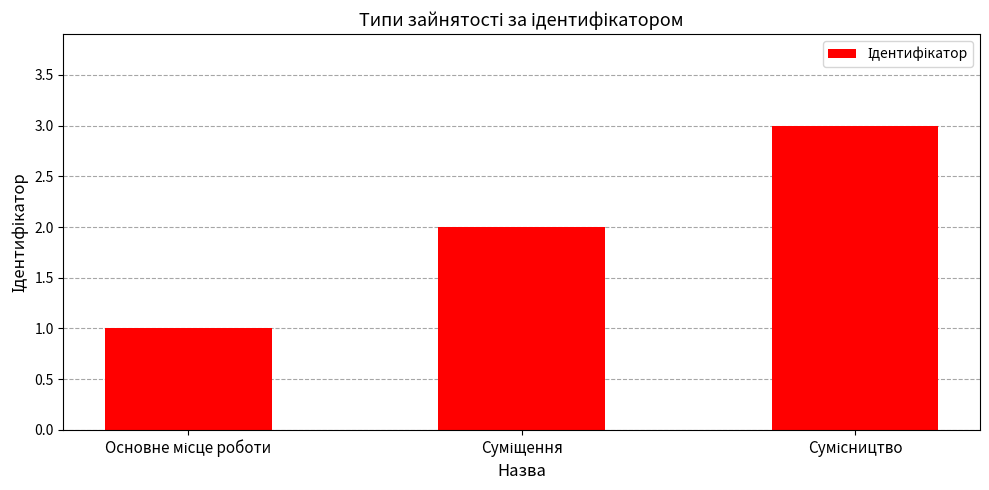

What is the greatest value displayed?

3